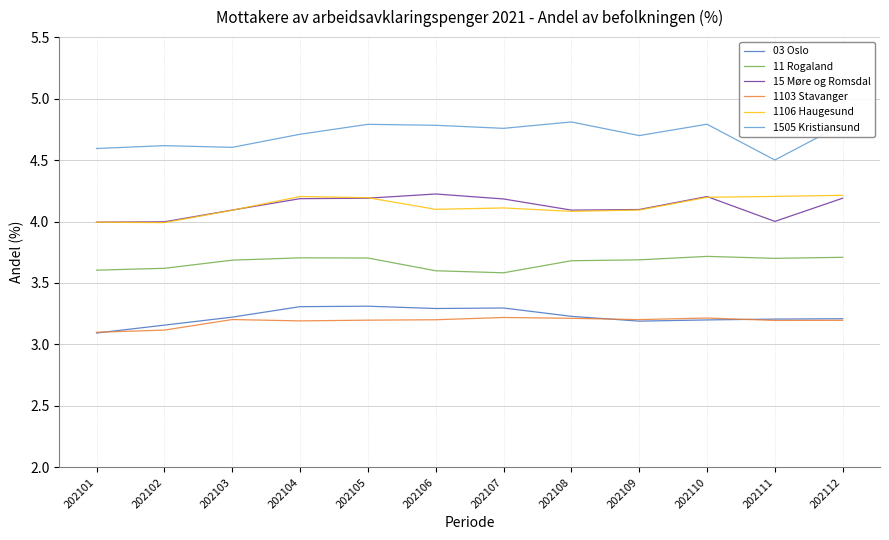

Reading left to right, list all the values displayed in this chart.

03 Oslo: 3.1	3.2	3.2	3.3	3.3	3.3	3.3	3.2	3.2	3.2	3.2	3.2
11 Rogaland: 3.6	3.6	3.7	3.7	3.7	3.6	3.6	3.7	3.7	3.7	3.7	3.7
15 Møre og Romsdal: 4.0	4.0	4.1	4.2	4.2	4.2	4.2	4.1	4.1	4.2	4.0	4.2
1103 Stavanger: 3.1	3.1	3.2	3.2	3.2	3.2	3.2	3.2	3.2	3.2	3.2	3.2
1106 Haugesund: 4.0	4.0	4.1	4.2	4.2	4.1	4.1	4.1	4.1	4.2	4.2	4.2
1505 Kristiansund: 4.6	4.6	4.6	4.7	4.8	4.8	4.8	4.8	4.7	4.8	4.5	4.8